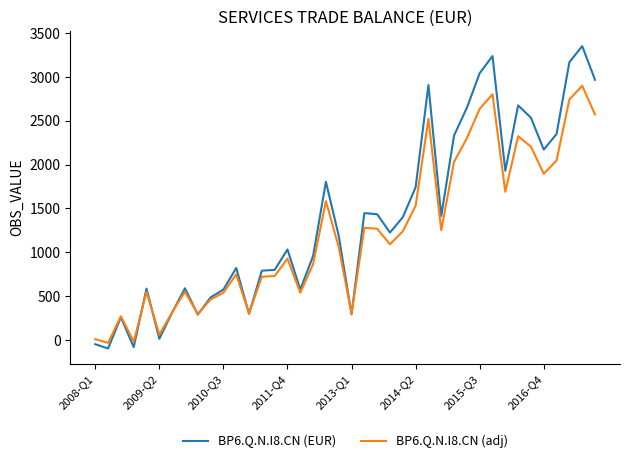

List the series in order of their peak value, lowest first.

BP6.Q.N.I8.CN (adj), BP6.Q.N.I8.CN (EUR)